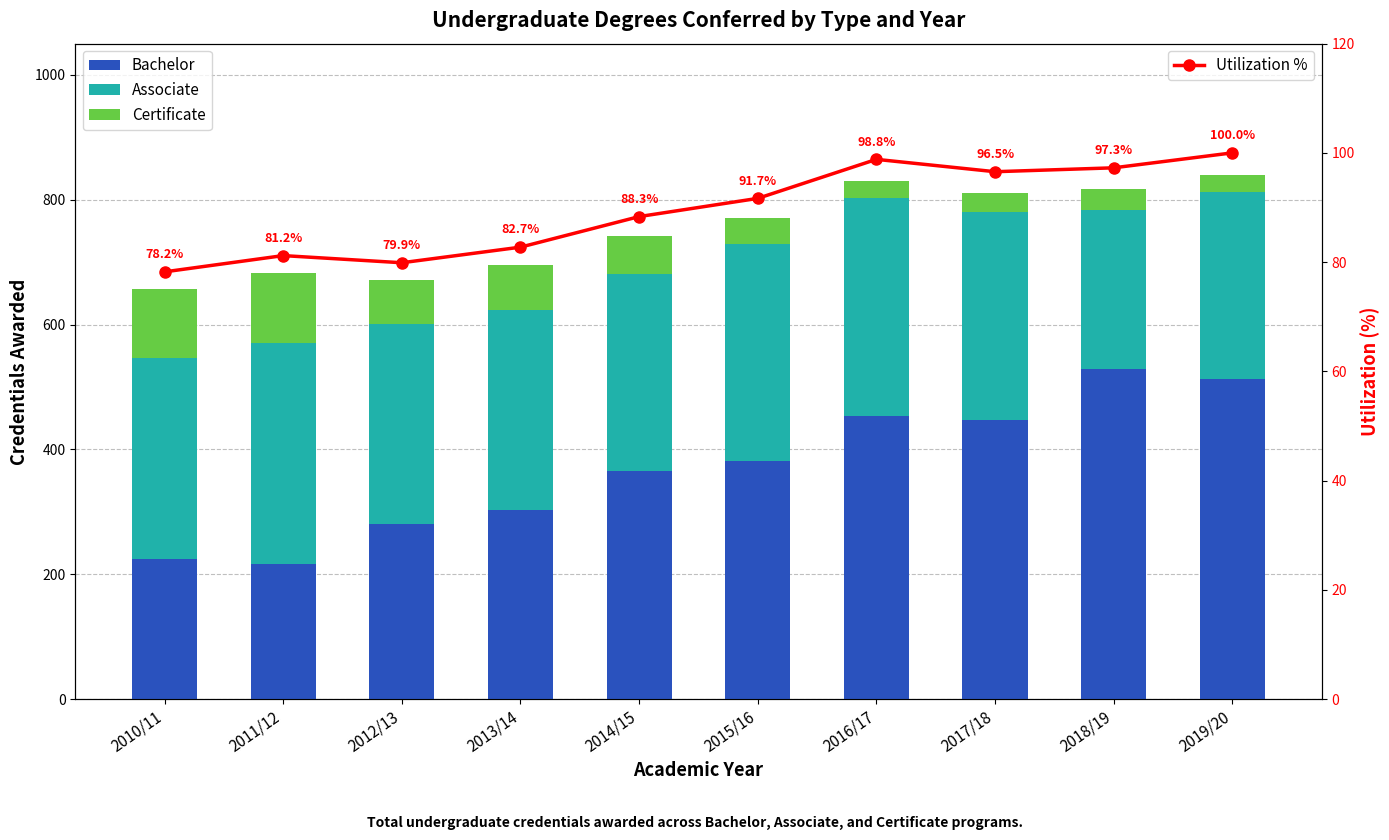

What is the sum of the Associate values at 2016/17 and 2010/11?

671.0